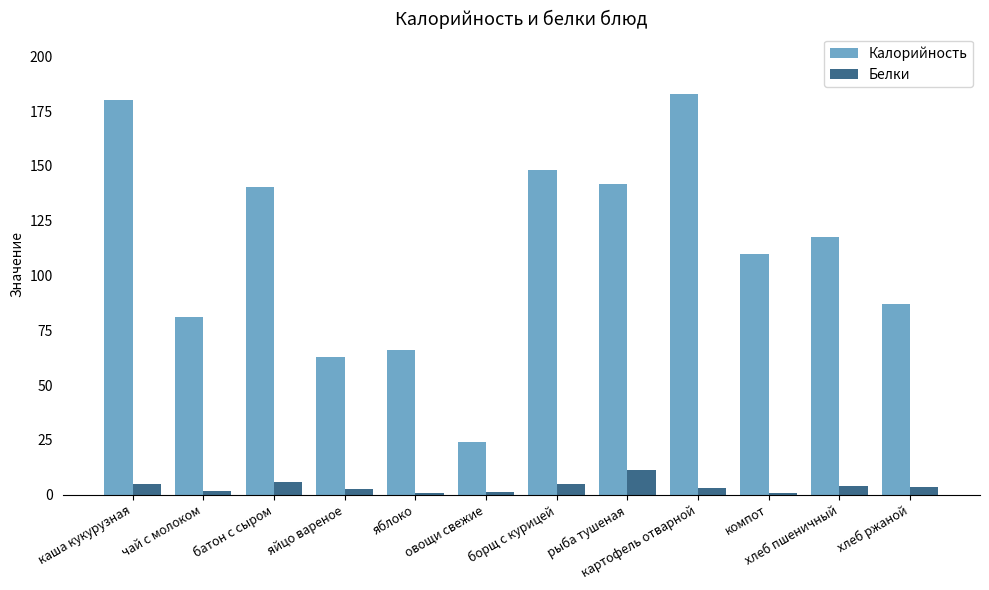

Is the value of Калорийность at овощи свежие greater than the value of Белки at компот?

Yes